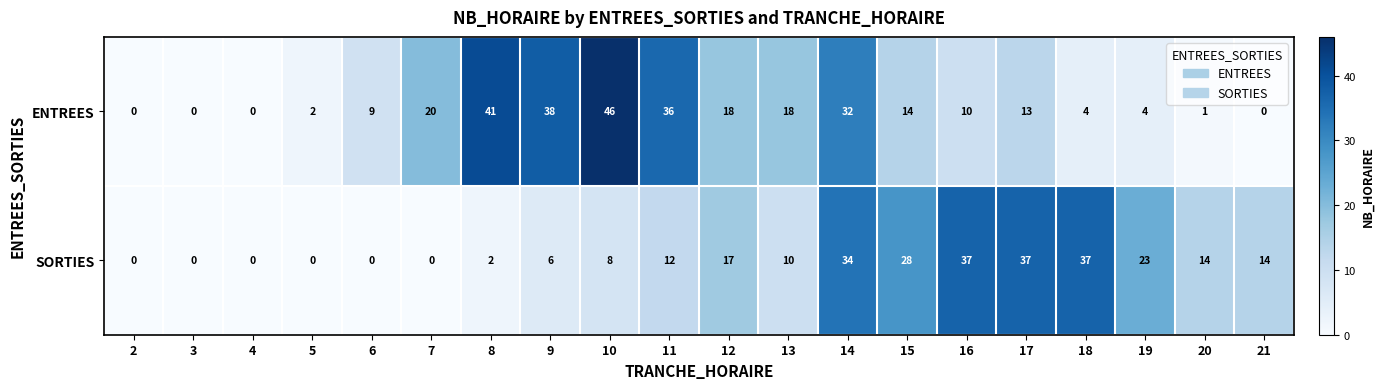

Which series changed the most between 13 and 15?

SORTIES